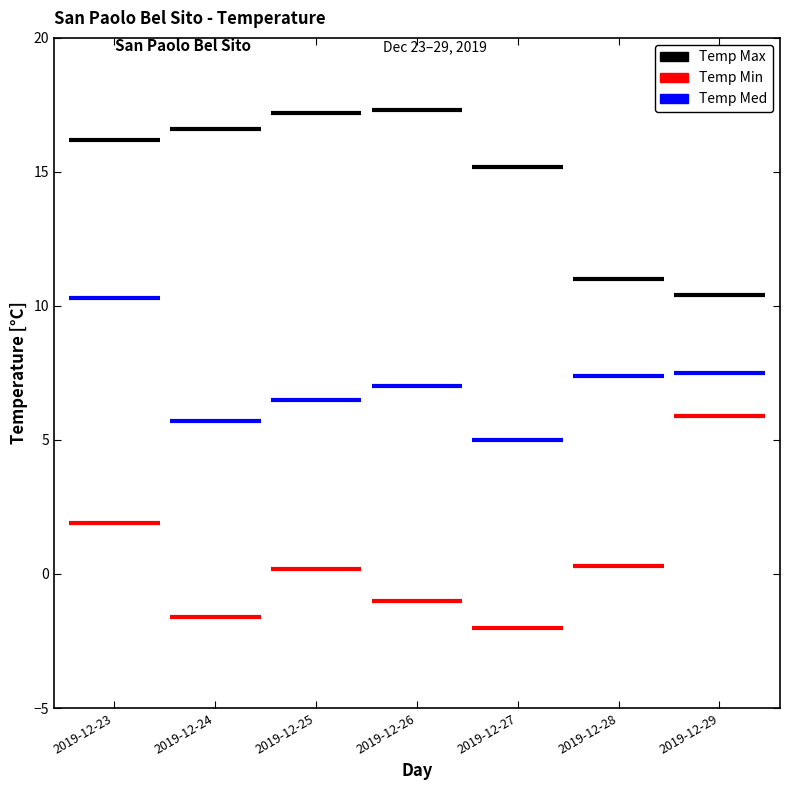

List the labels in order of Temp Med value, smallest first.

2019-12-27, 2019-12-24, 2019-12-25, 2019-12-26, 2019-12-28, 2019-12-29, 2019-12-23